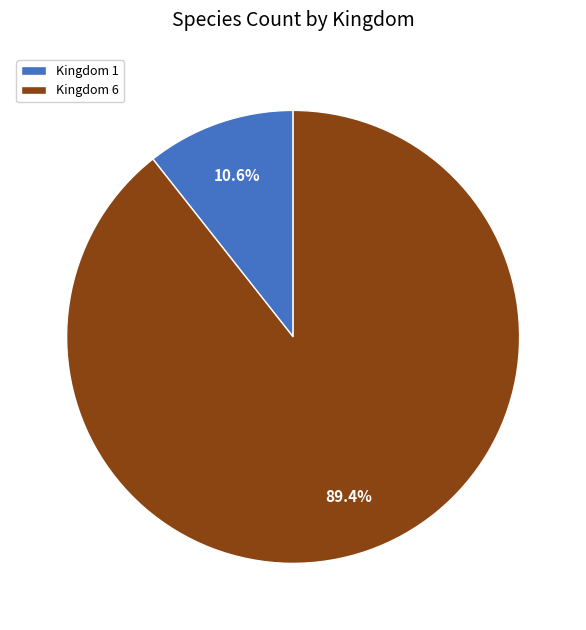

Rank the categories by value from highest to lowest.

Kingdom 6, Kingdom 1